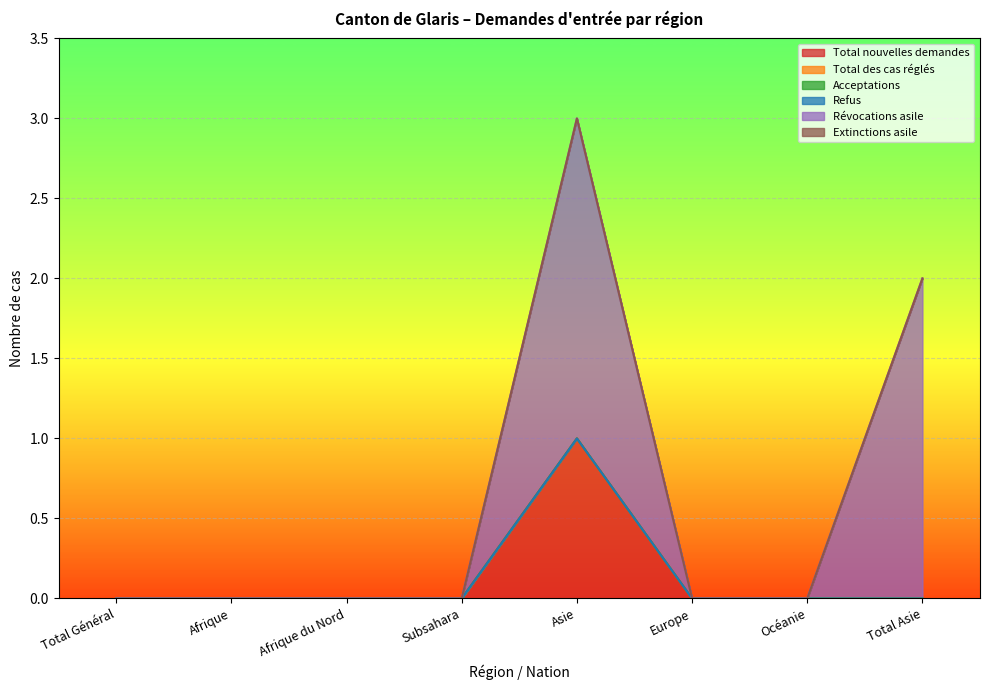

Between Europe and Total Général, which is larger?

Europe